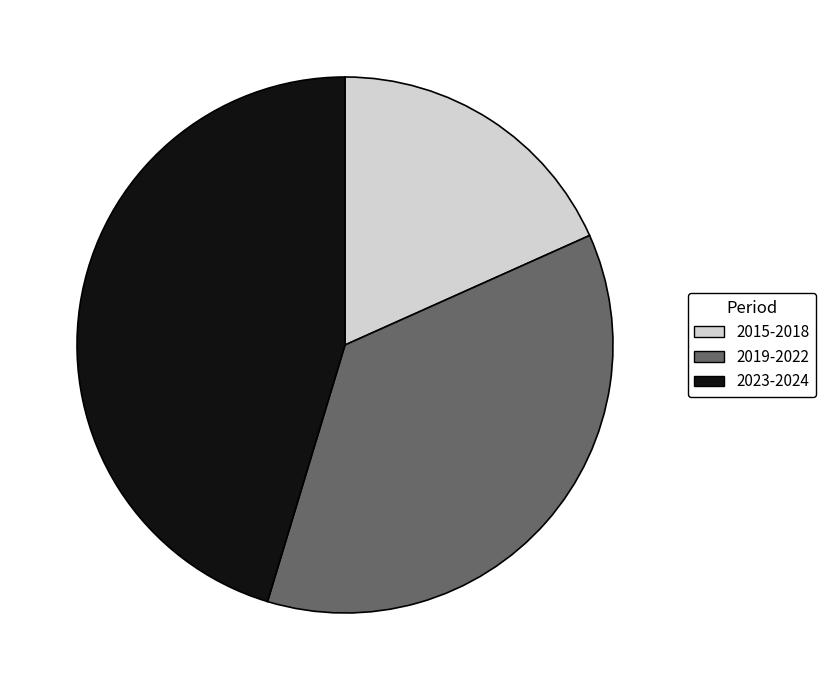

Is 2015-2018 the majority of the pie?

No